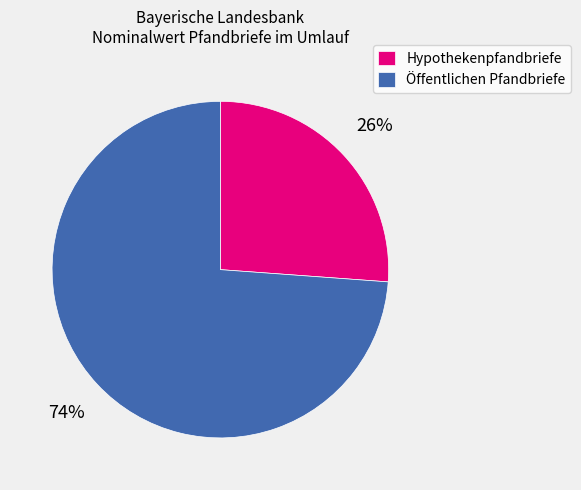

How many segments does this pie chart have?

2